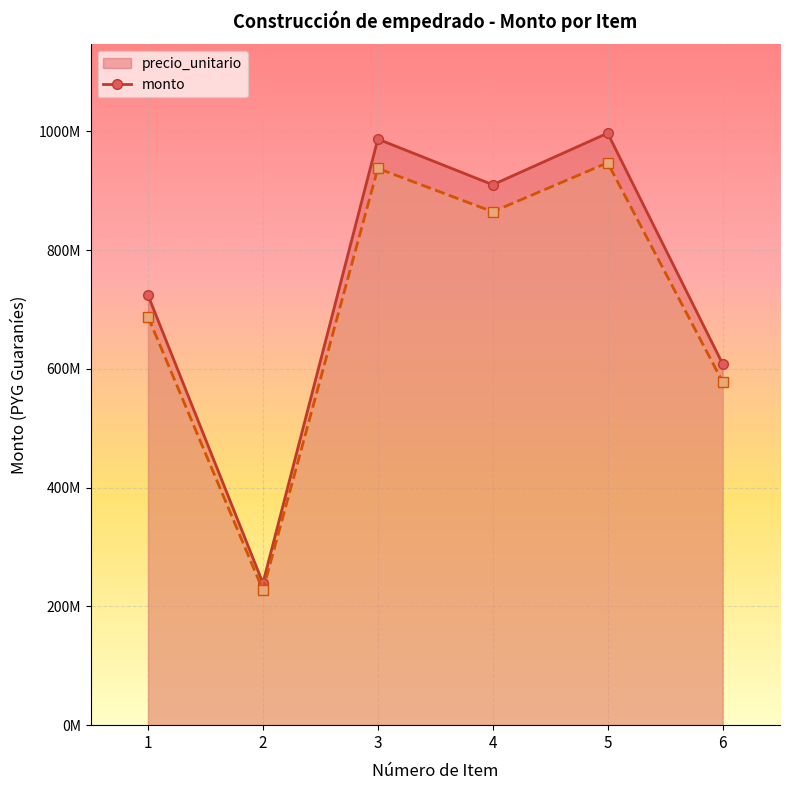

What is the difference between the second highest and minimum values in the precio_unitario _line series?

747936400